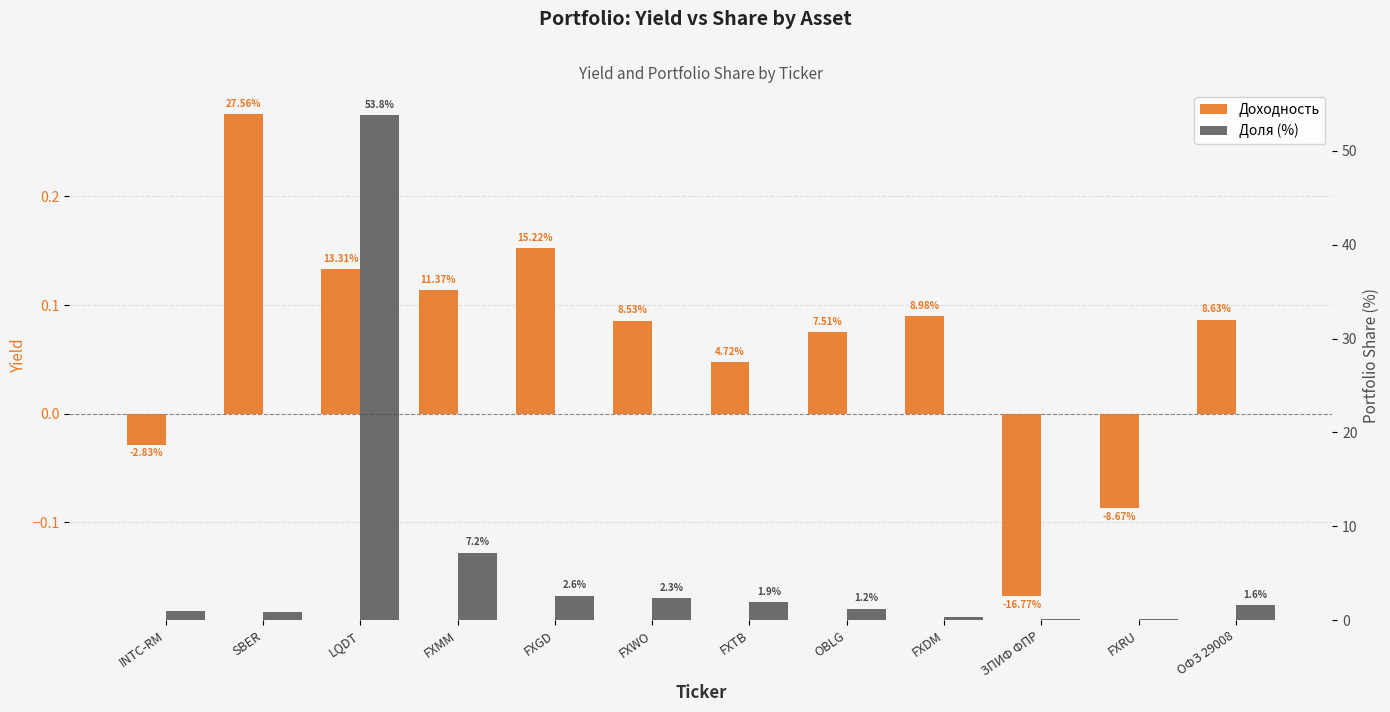

Reading left to right, list all the values displayed in this chart.

Доходность: -0.0	0.3	0.1	0.1	0.2	0.1	0.0	0.1	0.1	-0.2	-0.1	0.1
Доля (%): 0.9	0.9	53.8	7.2	2.6	2.3	1.9	1.2	0.3	0.1	0.1	1.6